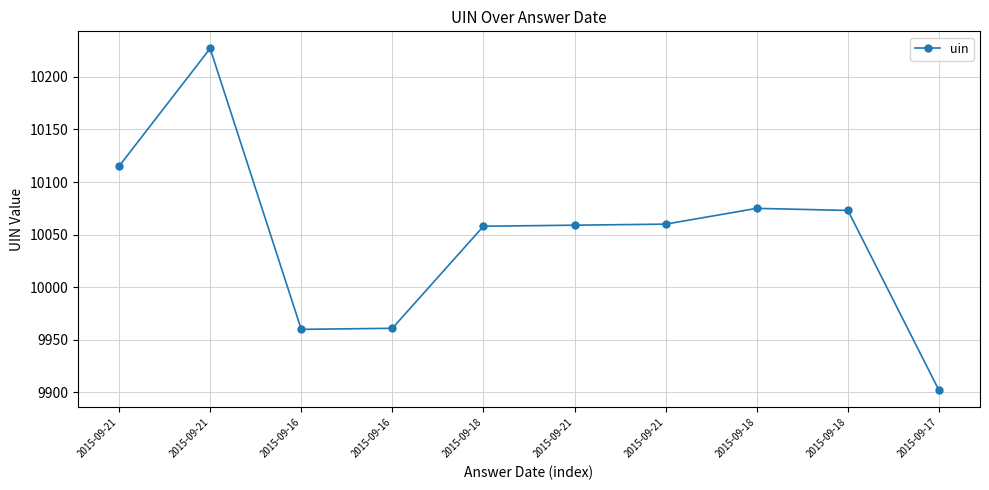

At which label is the value closest to 10064?

2015-09-21